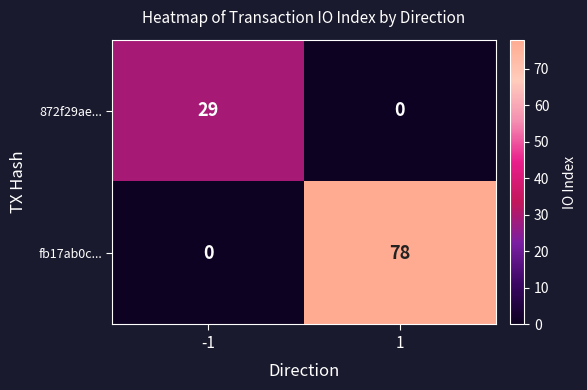

How many data points does each series have?

2